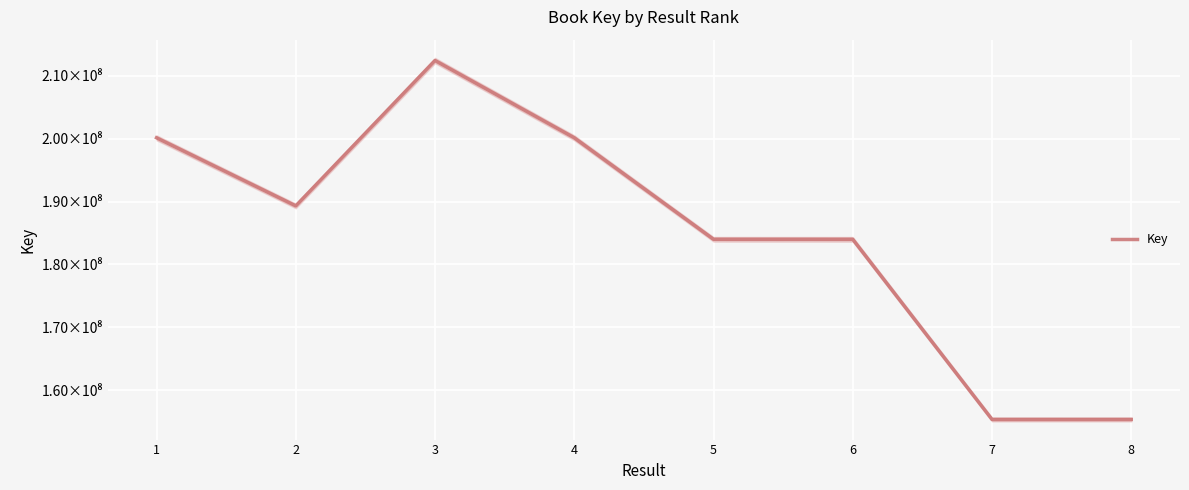

List the labels in order of value, largest first.

3, 1, 4, 2, 5, 6, 7, 8